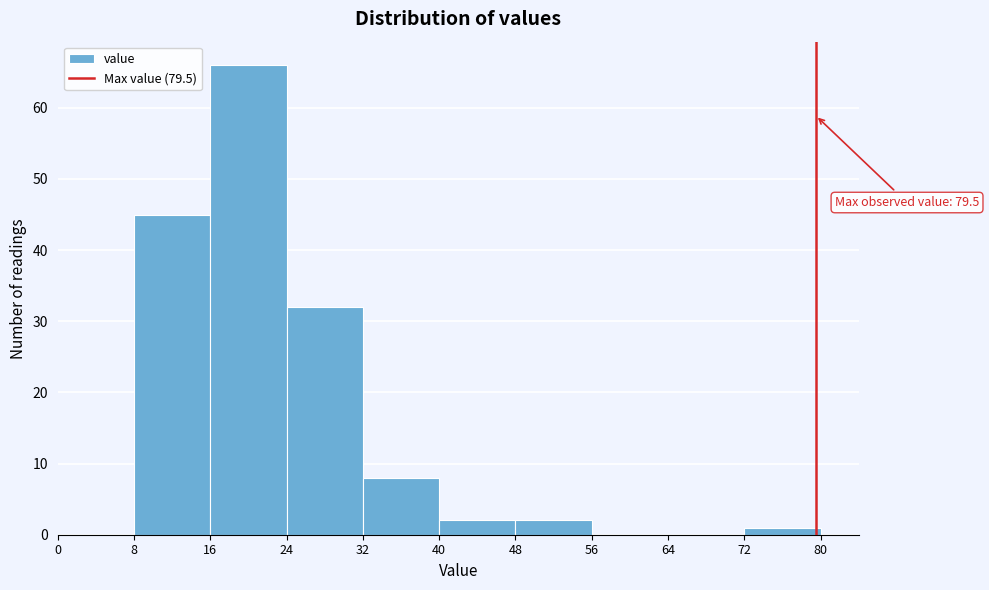

Which range on the x-axis has the tallest bar?

16 to 24